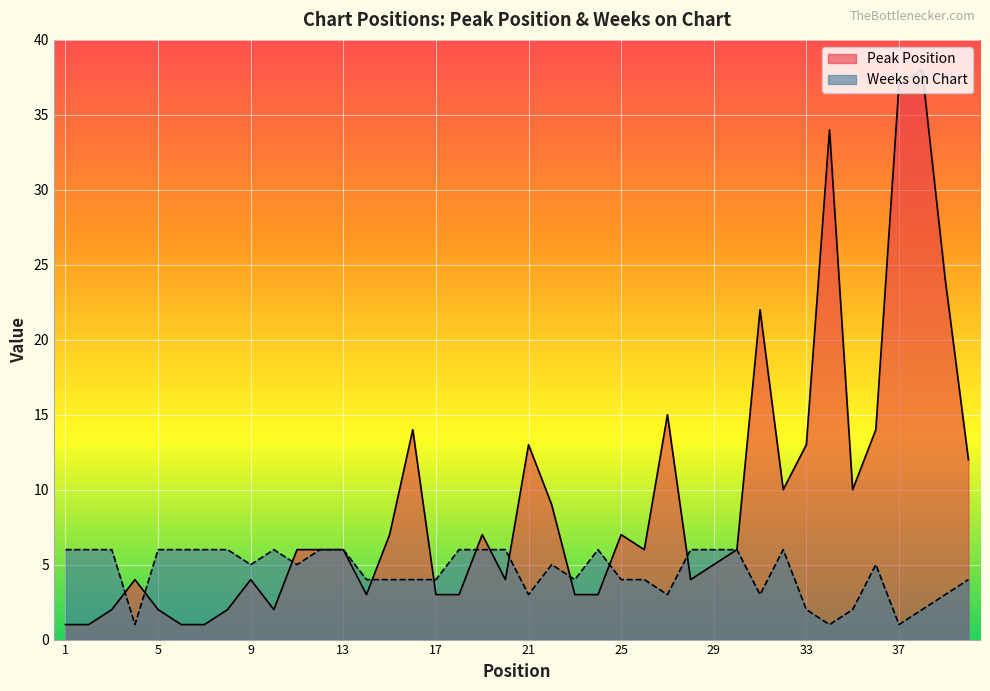

Between 24 and 33, which series saw the biggest shift?

Peak Position